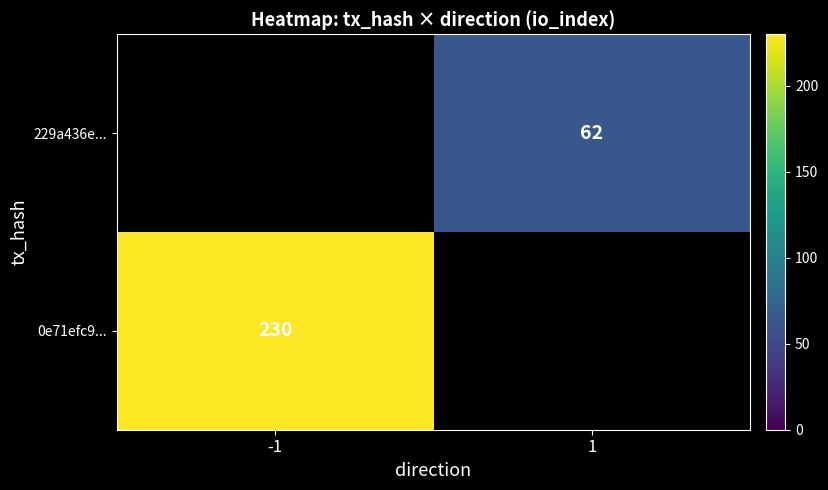

The 229a436e... series shows 62 at 1. True or false?

True